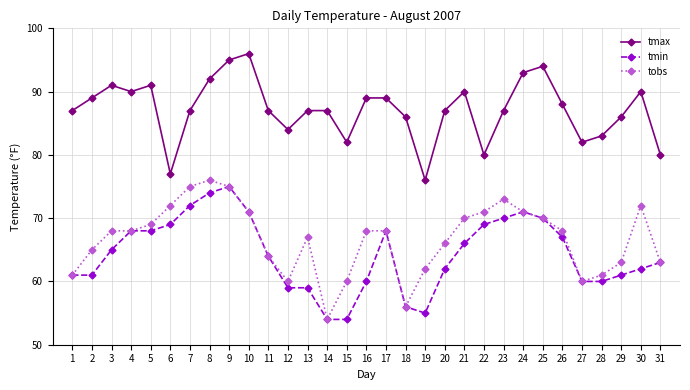

The tmin series shows 106 at 17. True or false?

False